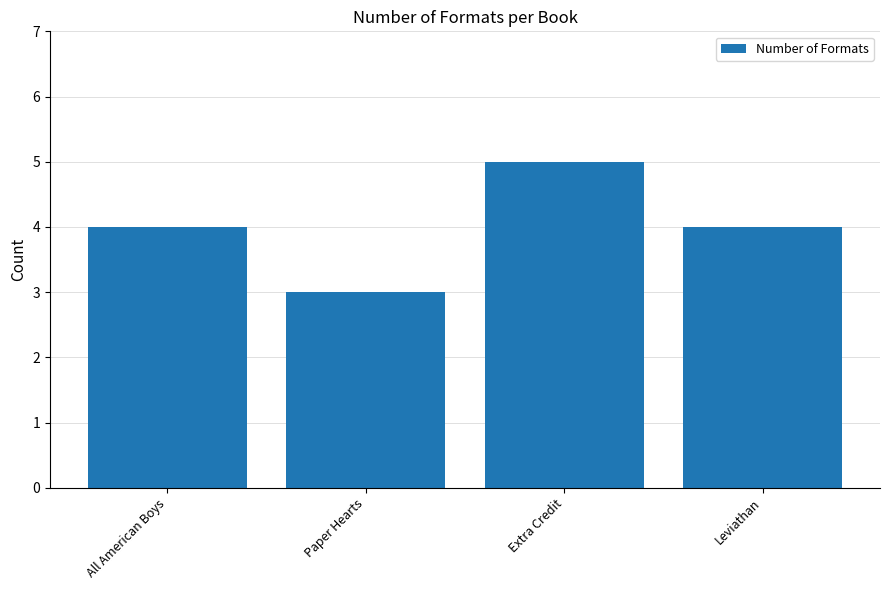

How many bars are there in total?

4